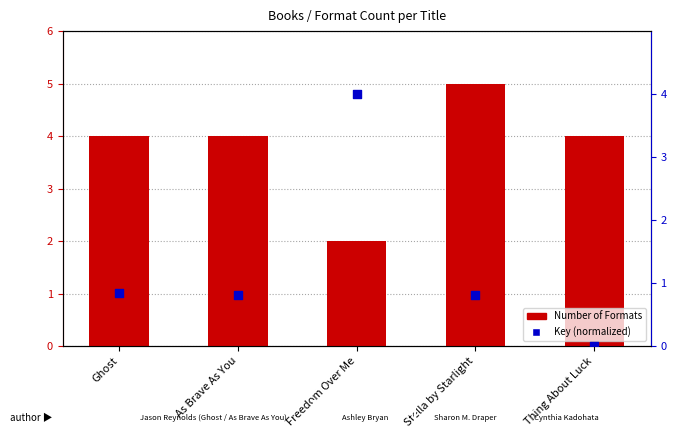

Which series contains the lowest Y value?

Key (normalized)